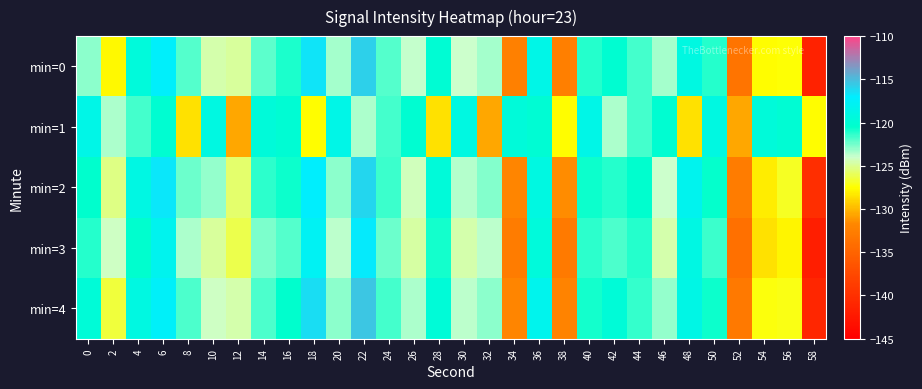

Rank the series by their maximum value, from highest to lowest.

min=4, min=0, min=2, min=3, min=1